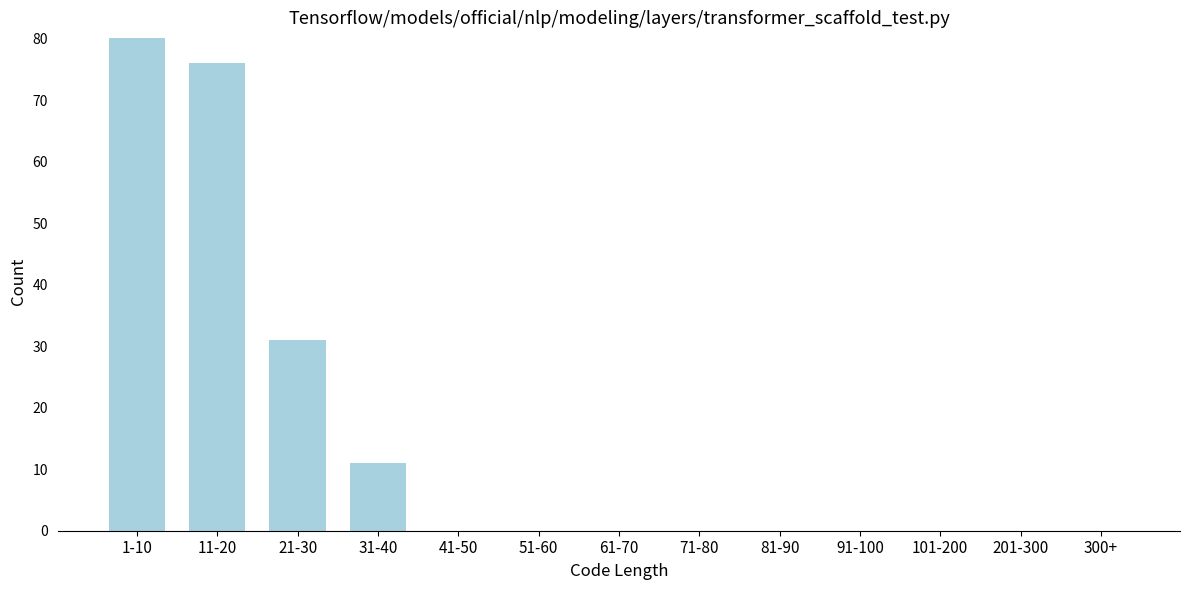

Reading left to right, what are all the values shown in this chart?

1-10=80	11-20=76	21-30=31	31-40=11	41-50=0	51-60=0	61-70=0	71-80=0	81-90=0	91-100=0	101-200=0	201-300=0	300+=0